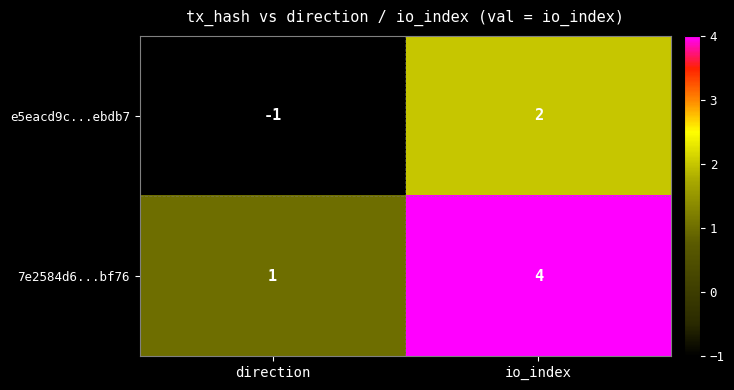

At which label is e5eacd9c...ebdb7 closest to 0?

direction